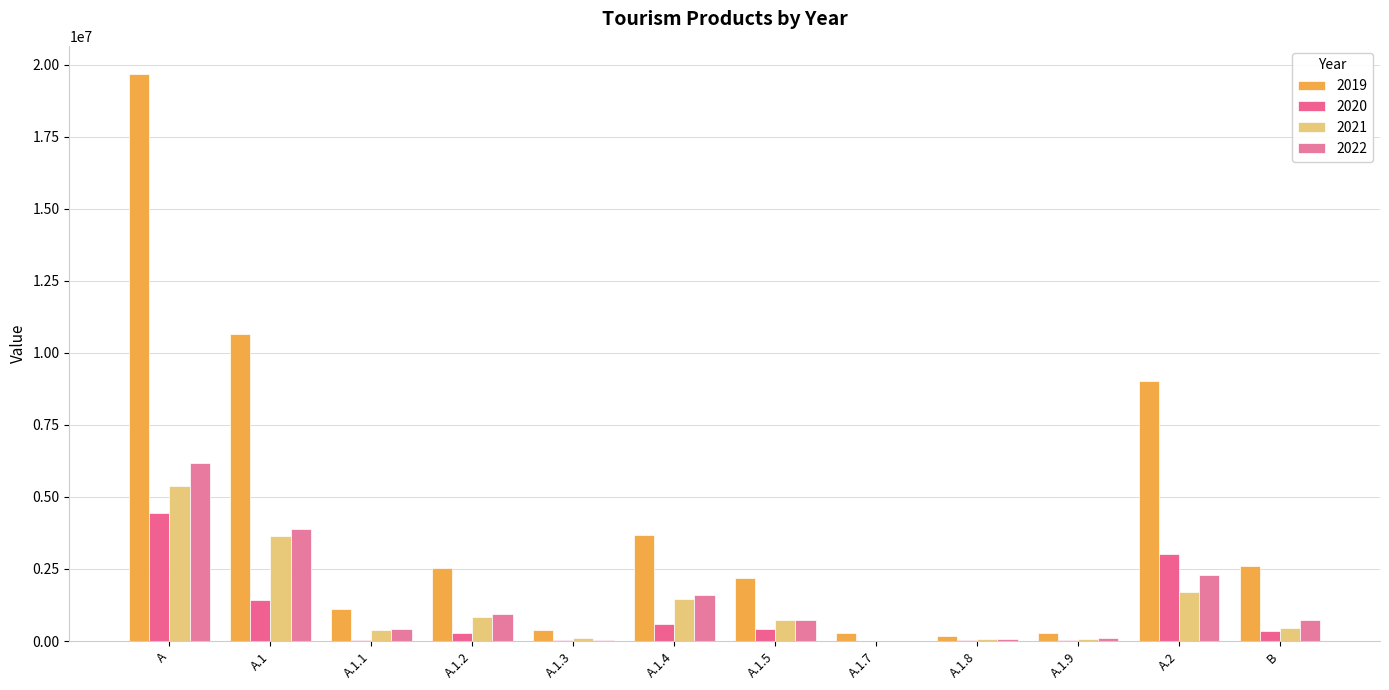

What is the approximate value of 2020 at А.1?

1422814.0